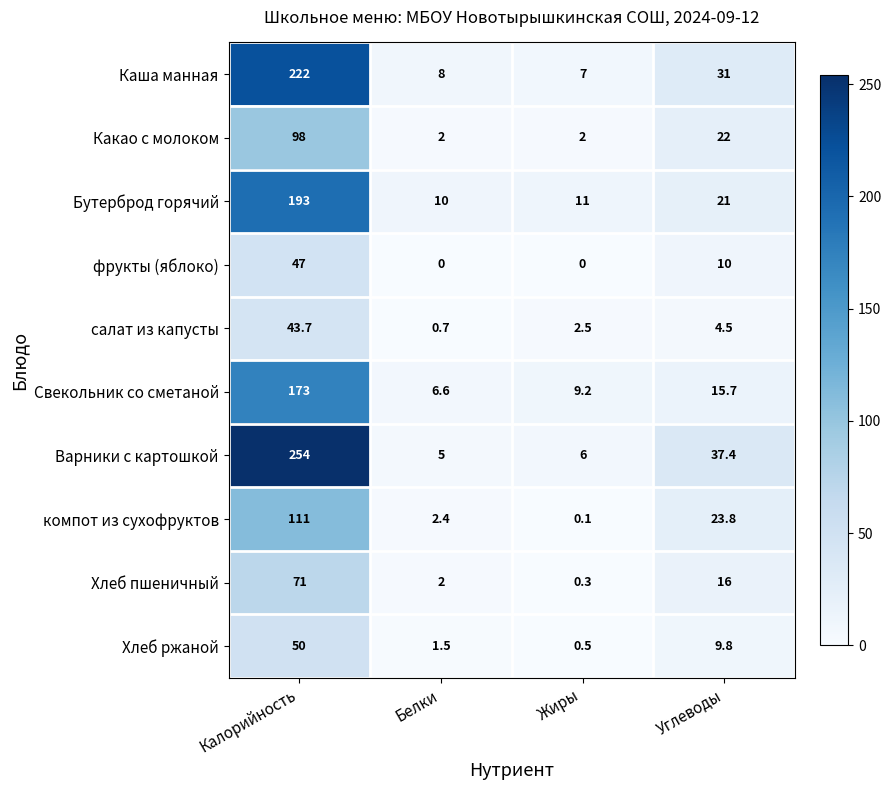

Where is Какао с молоком nearest to the value 50?

Углеводы